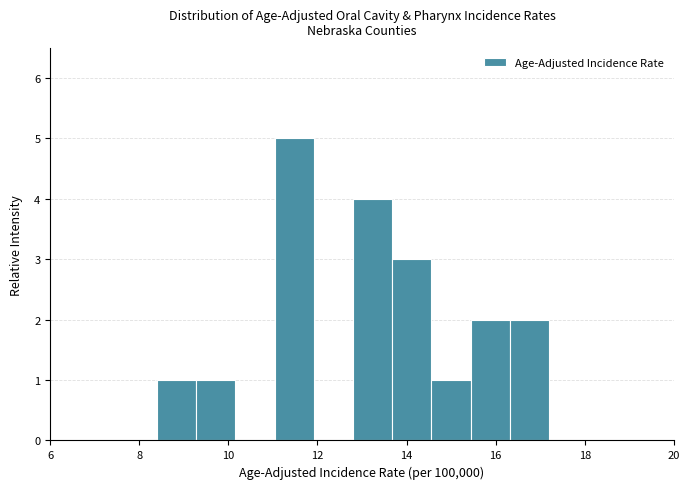

Reading left to right, list every bar in this chart as the range it spans on the x-axis followed by its height. Neither the bar edges nor the heights are printed on the chart, so give them approximately, as read against the axes.

8.40 to 9.28: 1
9.28 to 10.16: 1
10.16 to 11.04: 0
11.04 to 11.92: 5
11.92 to 12.80: 0
12.80 to 13.68: 4
13.68 to 14.56: 3
14.56 to 15.44: 1
15.44 to 16.32: 2
16.32 to 17.20: 2